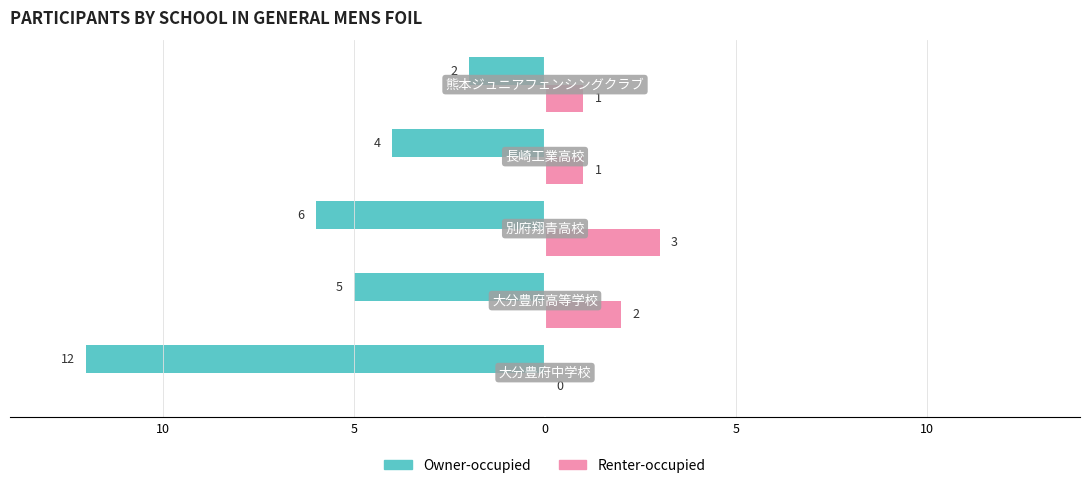

What are all the series names shown in the legend?

Owner-occupied, Renter-occupied